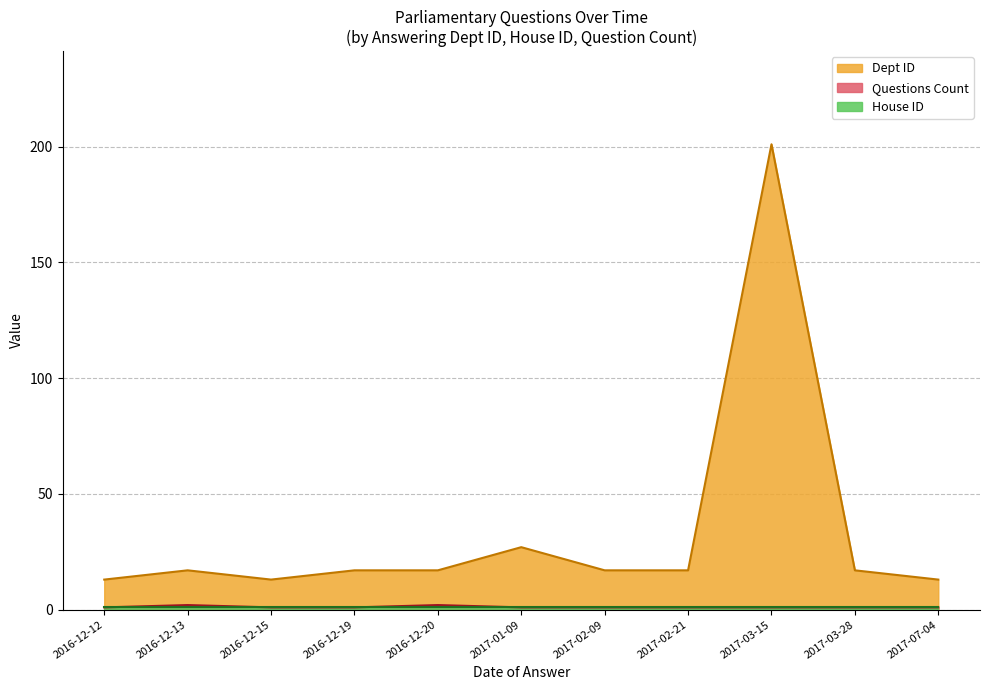

True or false: Dept ID has a value of 25 at 2017-03-28.

False